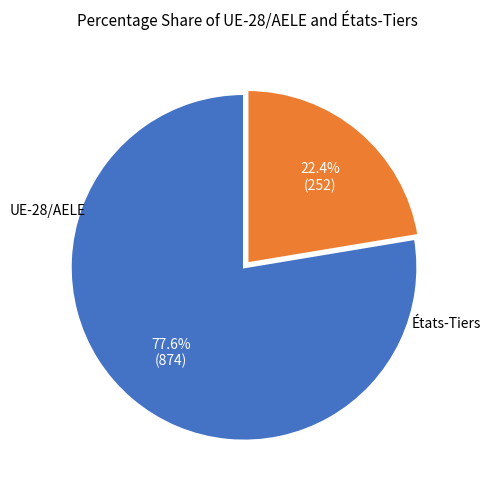

Is there a majority slice in this chart?

Yes